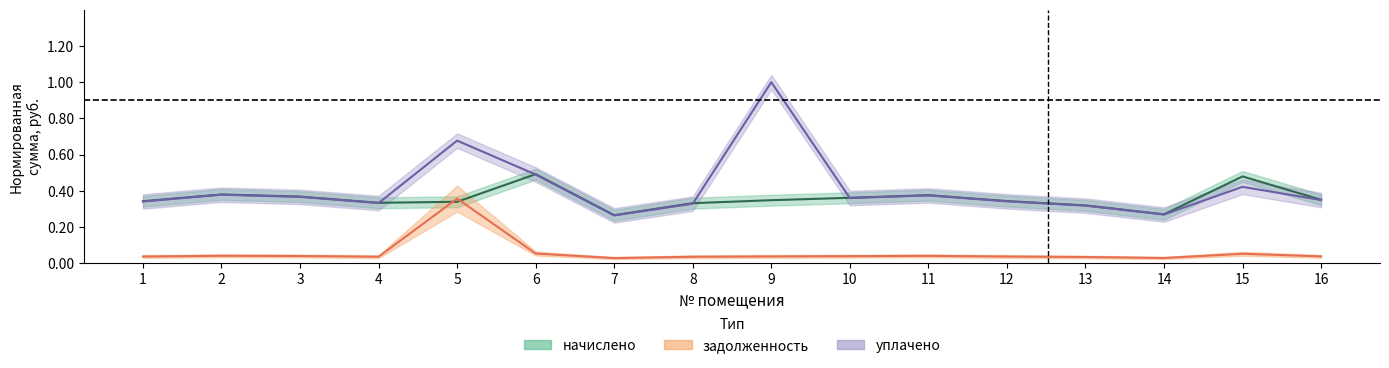

Where is the first local minimum for задолженность?

4